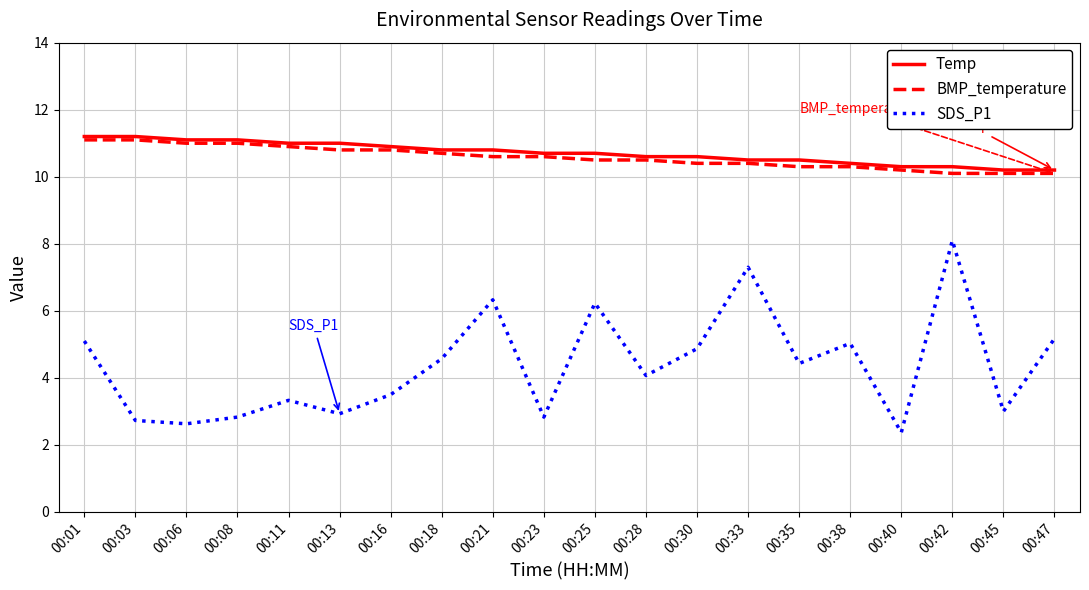

What is the lowest value of the Temp series?

10.2